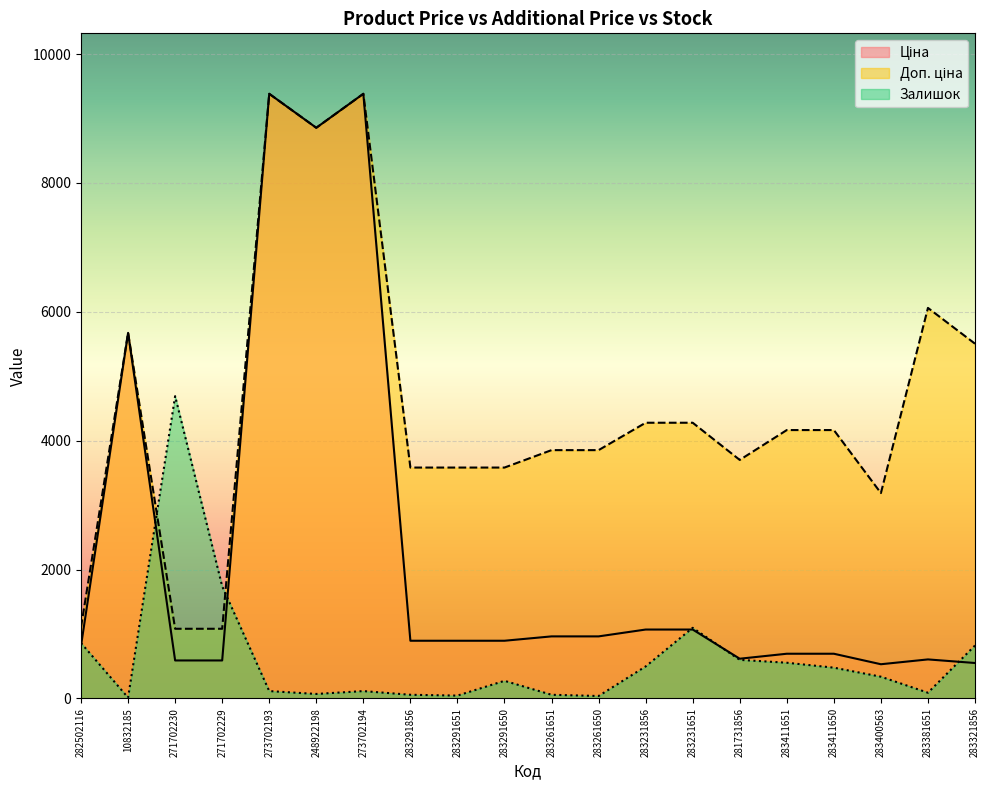

How many distinct data groups are displayed?

3